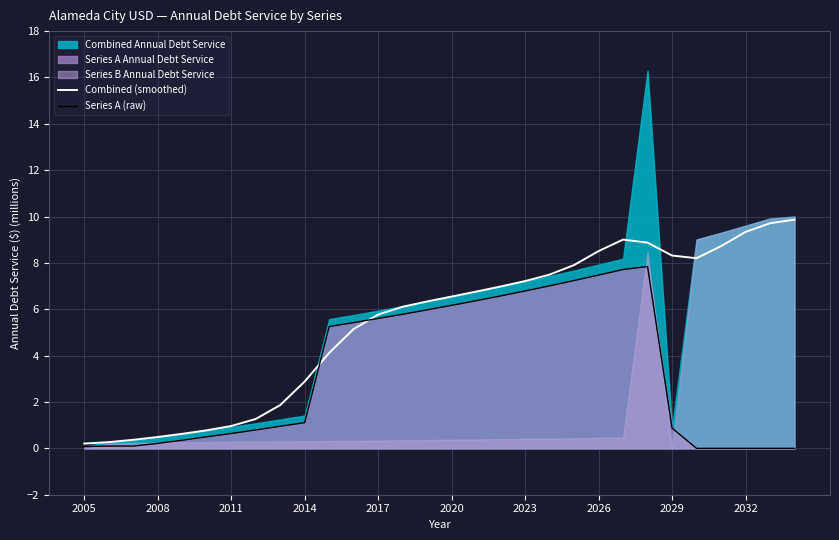

What is the maximum value for Combined (smoothed)?

9.9